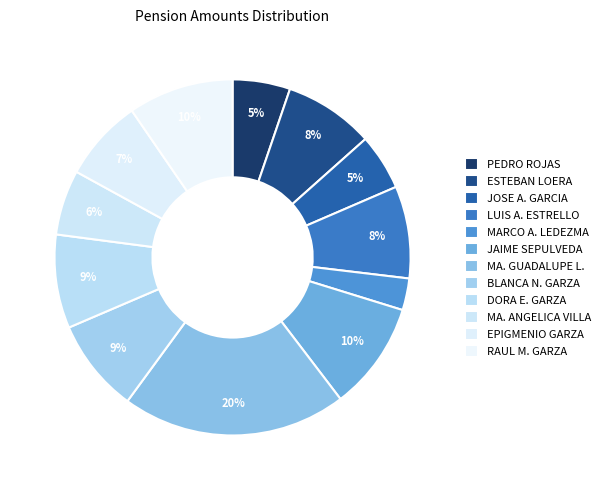

The ESTEBAN LOERA slice represents 21% of the pie. True or false?

False